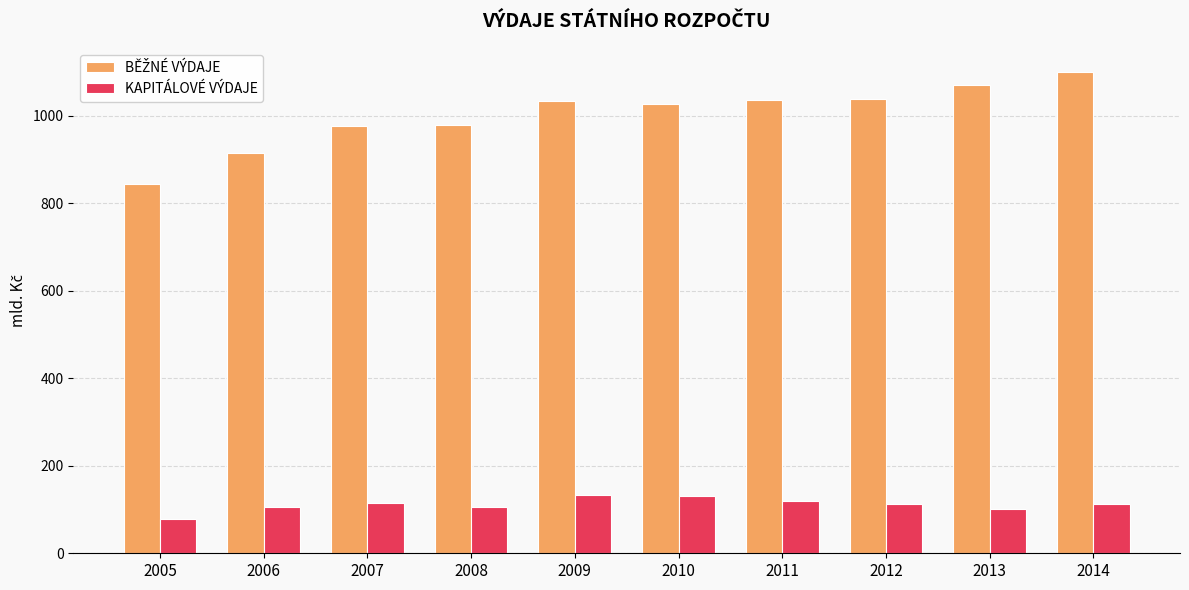

What is the difference between the highest and lowest values at 2005?

764.8